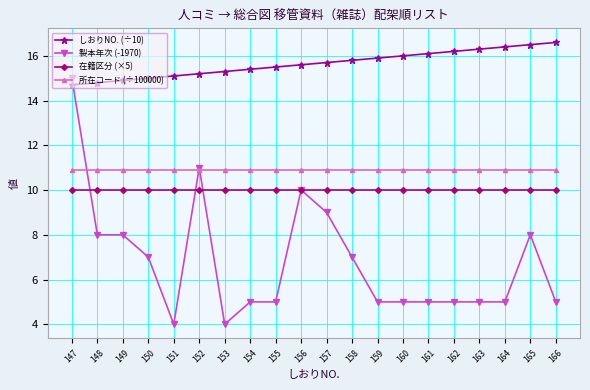

Which series ends up on top after the final intersection of 製本年次 (-1970) and 所在コード (÷100000)?

所在コード (÷100000)